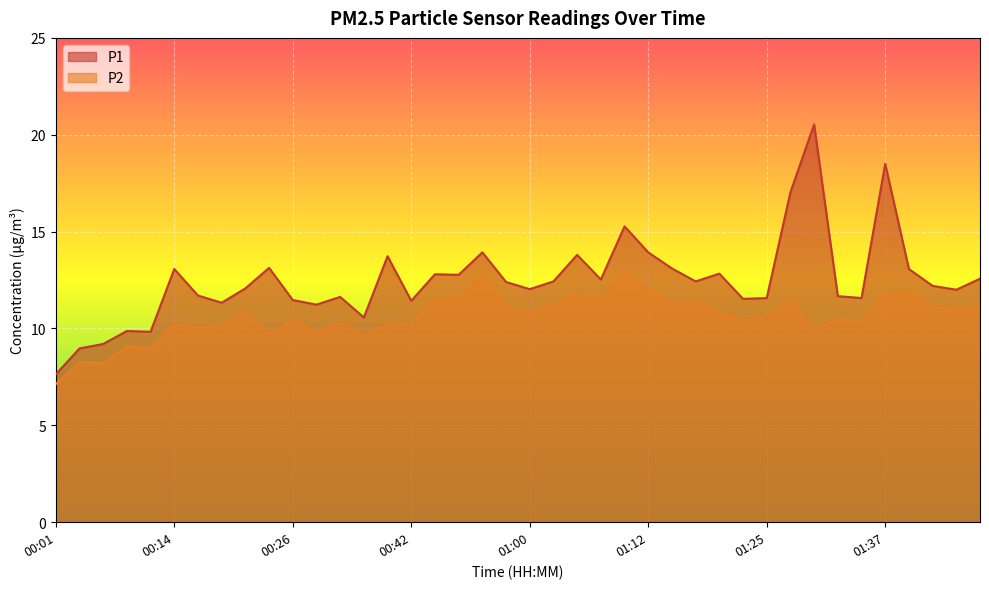

Reading left to right, list all the values displayed in this chart.

P1: 00:01=7.6	00:03=9.0	00:06=9.2	00:08=9.9	00:11=9.8	00:14=13.1	00:16=11.7	00:19=11.3	00:21=12.1	00:24=13.1	00:26=11.5	00:29=11.2	00:31=11.6	00:37=10.6	00:39=13.7	00:42=11.4	00:44=12.8	00:49=12.8	00:54=13.9	00:57=12.4	01:00=12.0	01:02=12.4	01:04=13.8	01:07=12.5	01:10=15.3	01:12=13.9	01:15=13.1	01:17=12.4	01:20=12.8	01:22=11.5	01:25=11.6	01:27=17.0	01:30=20.5	01:32=11.7	01:35=11.6	01:37=18.5	01:39=13.1	01:43=12.2	01:45=12.0	01:48=12.6
P2: 00:01=7.1	00:03=8.3	00:06=8.2	00:08=9.1	00:11=9.0	00:14=10.2	00:16=10.1	00:19=10.1	00:21=10.9	00:24=9.7	00:26=10.4	00:29=9.8	00:31=10.3	00:37=9.6	00:39=10.2	00:42=10.3	00:44=11.5	00:49=11.6	00:54=12.6	00:57=11.2	01:00=10.8	01:02=11.2	01:04=11.8	01:07=11.5	01:10=12.9	01:12=12.0	01:15=11.3	01:17=11.4	01:20=10.8	01:22=10.4	01:25=10.6	01:27=11.4	01:30=10.0	01:32=10.5	01:35=10.4	01:37=11.8	01:39=11.8	01:43=11.1	01:45=11.0	01:48=11.1